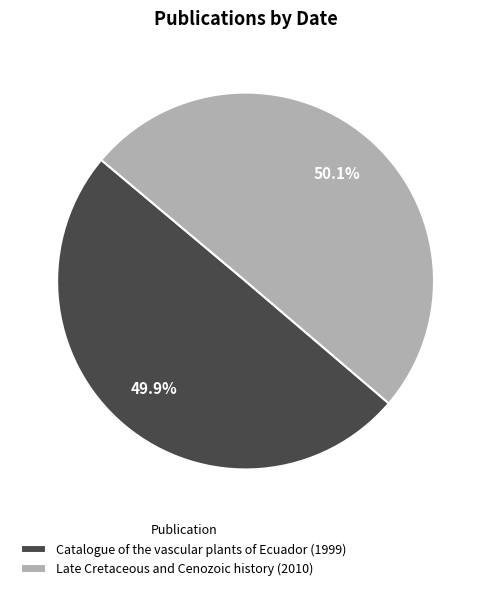

Combined, do Catalogue of the vascular plants of Ecuador (1999) and Late Cretaceous and Cenozoic history (2010) account for over 50%?

Yes